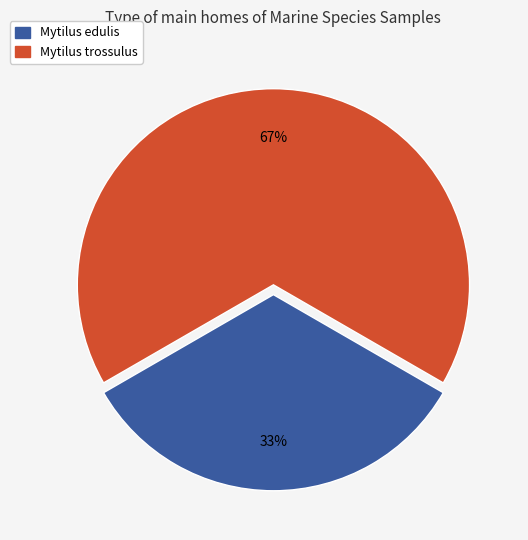

How many slices are in this pie chart?

2